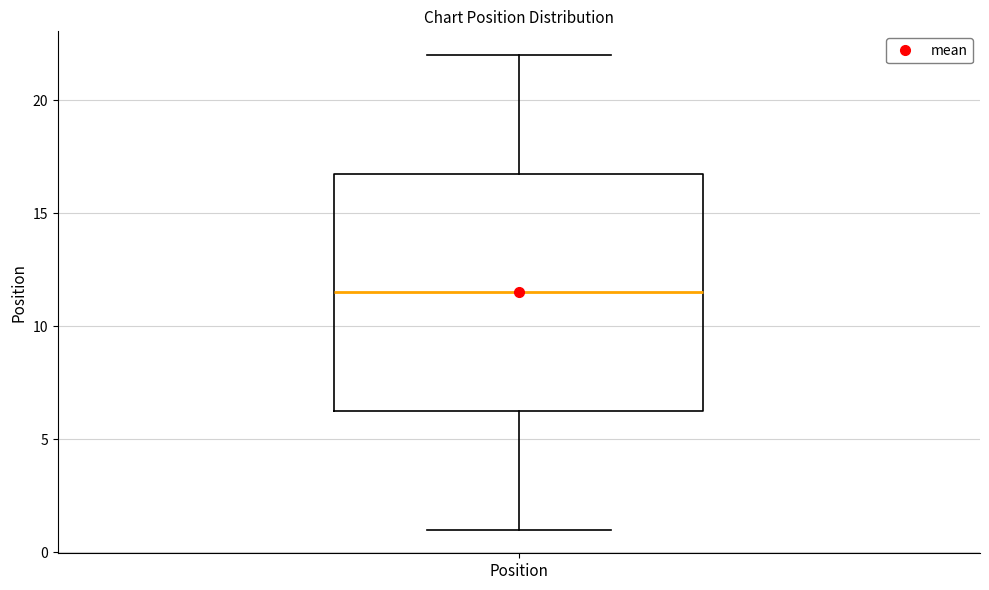

Transcribe this box plot: give where the median line is, the range the box spans, and where the two whiskers end, as read against the y-axis. The values are not printed on the chart, so give them approximately, as read against the axis.

median 11.5, box 6.5 to 17.0, whiskers 1.0 to 22.0